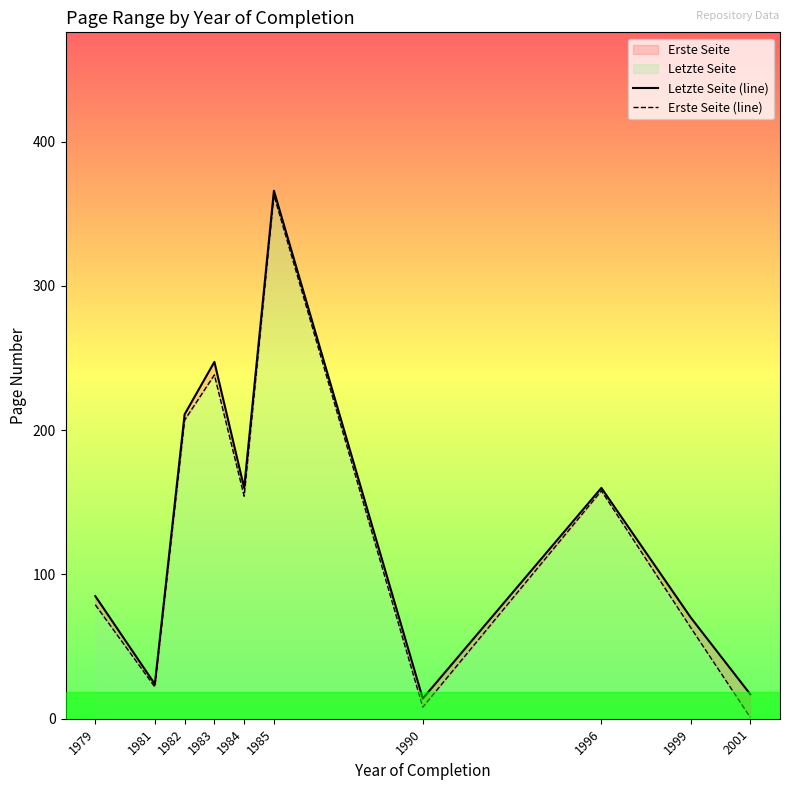

Reading left to right, what are all the values shown in this chart?

Letzte Seite (line): 1979=85.0	1981=24.0	1982=211.0	1983=247.3	1984=160.0	1985=366.0	1990=14.0	1996=160.0	1999=70.2	2001=17.0
Erste Seite (line): 1979=79.0	1981=22.0	1982=207.0	1983=238.3	1984=154.2	1985=363.0	1990=8.0	1996=158.0	1999=63.2	2001=1.0